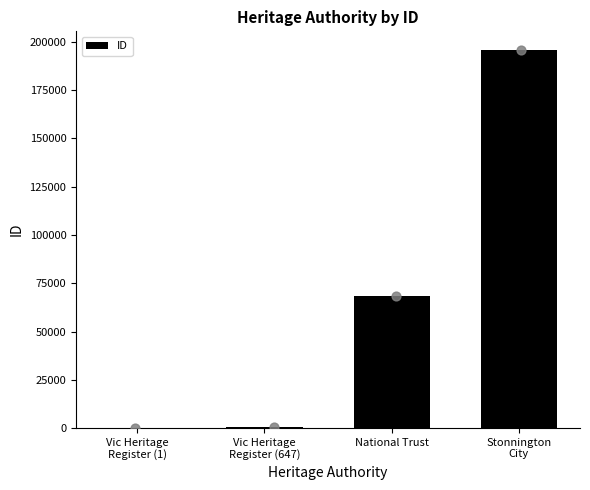

Which has a higher value, Vic Heritage
Register (647) or National Trust?

National Trust